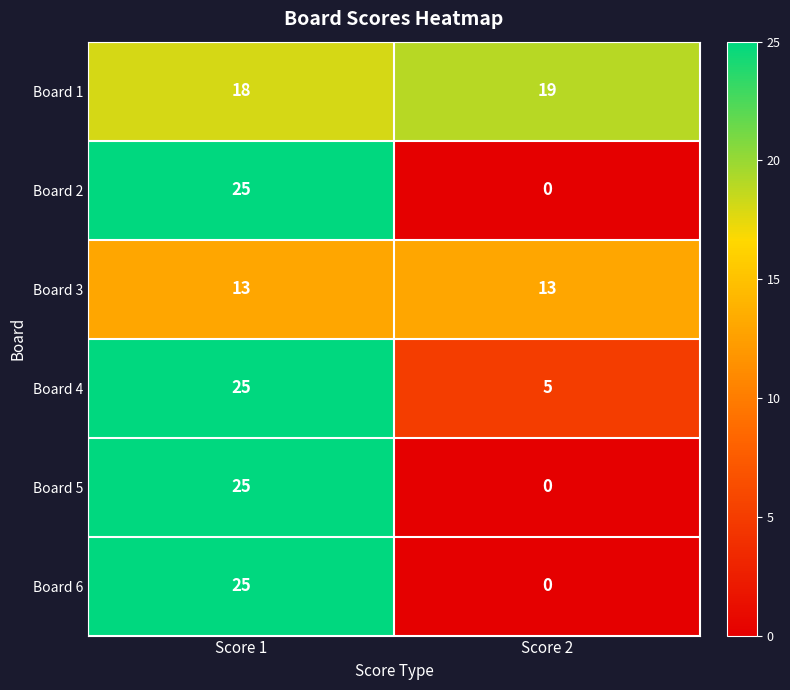

The Board 3 series shows 21 at Score 2. True or false?

False